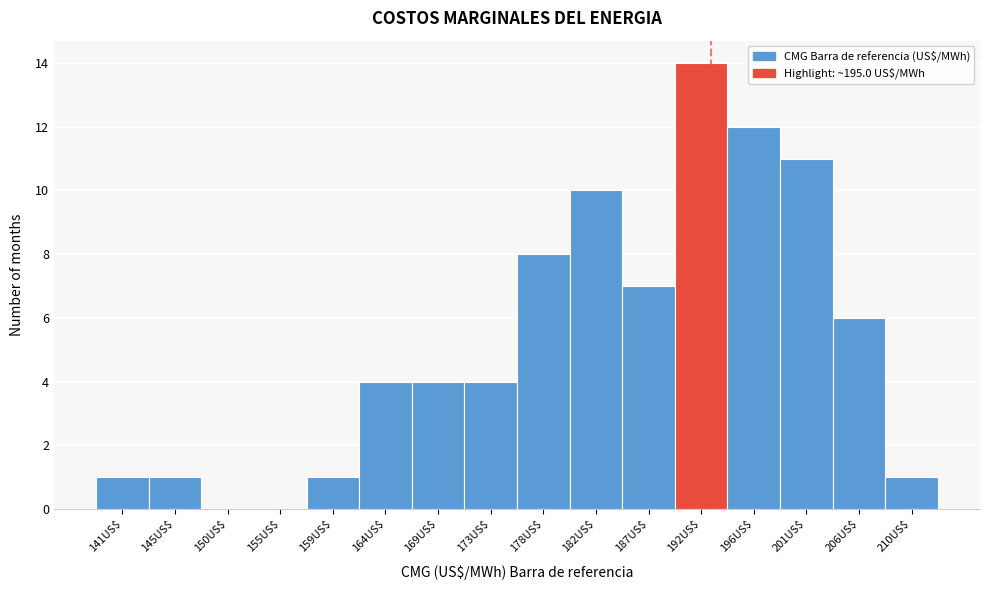

What is the maximum value shown in the chart?

14